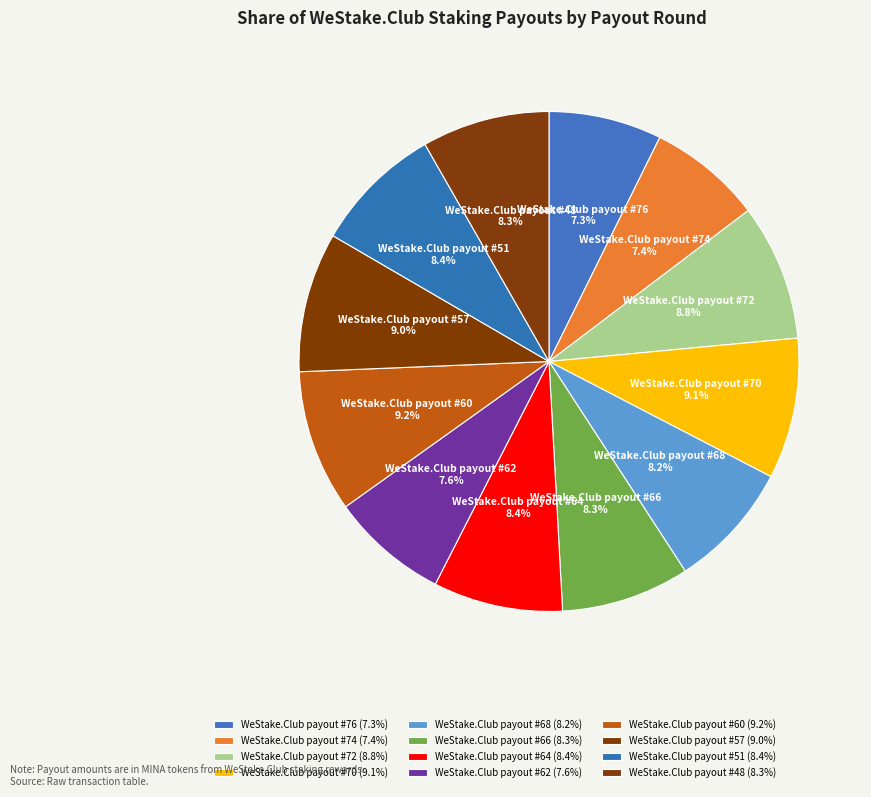

To the nearest percent, what is the difference between the WeStake.Club payout #62 and WeStake.Club payout #60 slice percentages?

2%